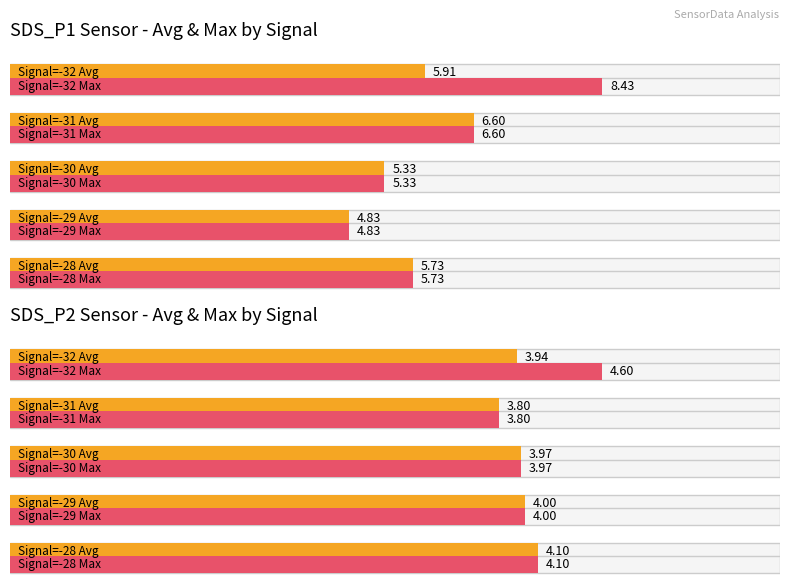

List the series in order of their peak value, lowest first.

SDS_P2, SDS_P1